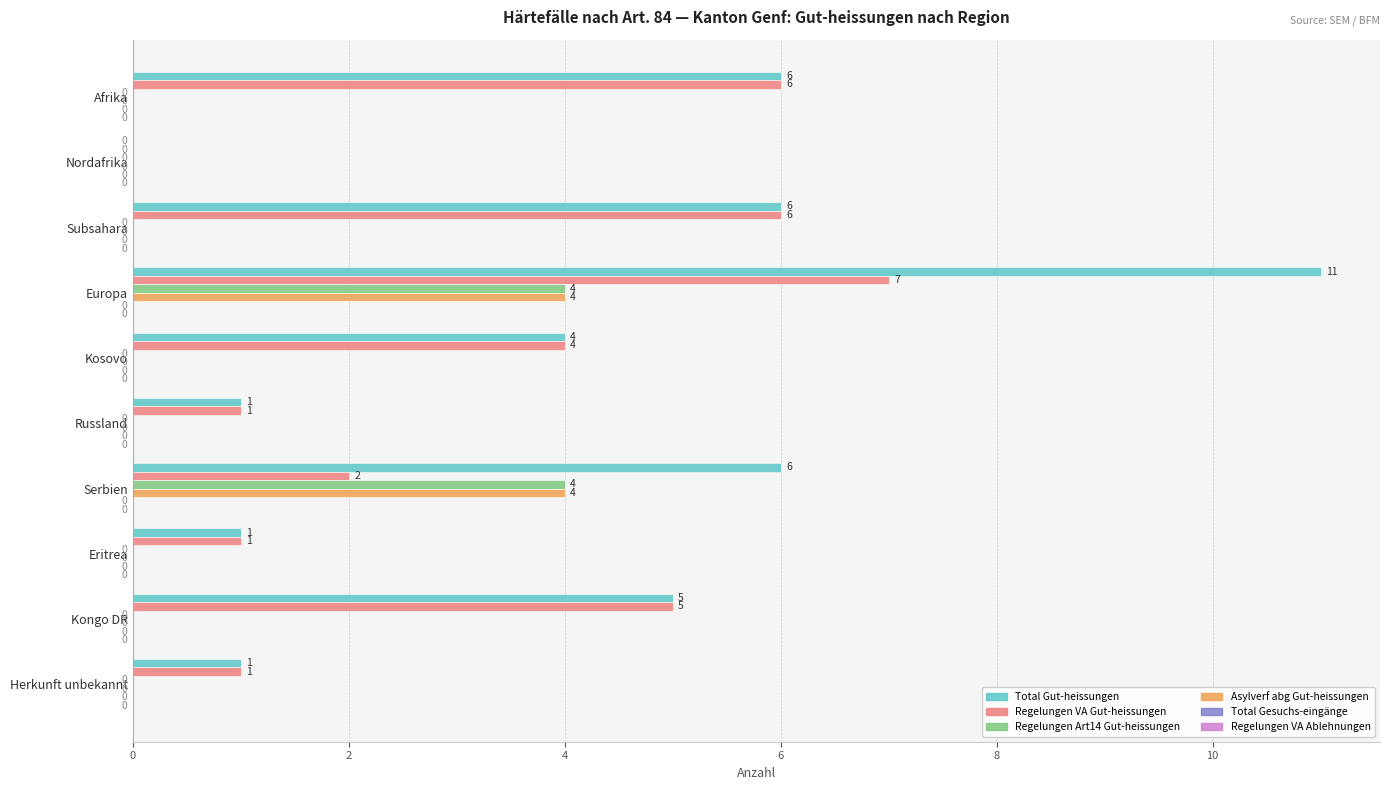

At which category is the sum across all series the highest?

Europa